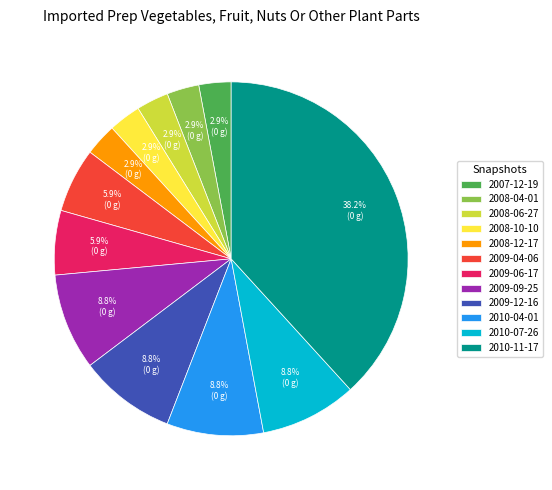

What is the largest slice in the pie chart?

2010-11-17